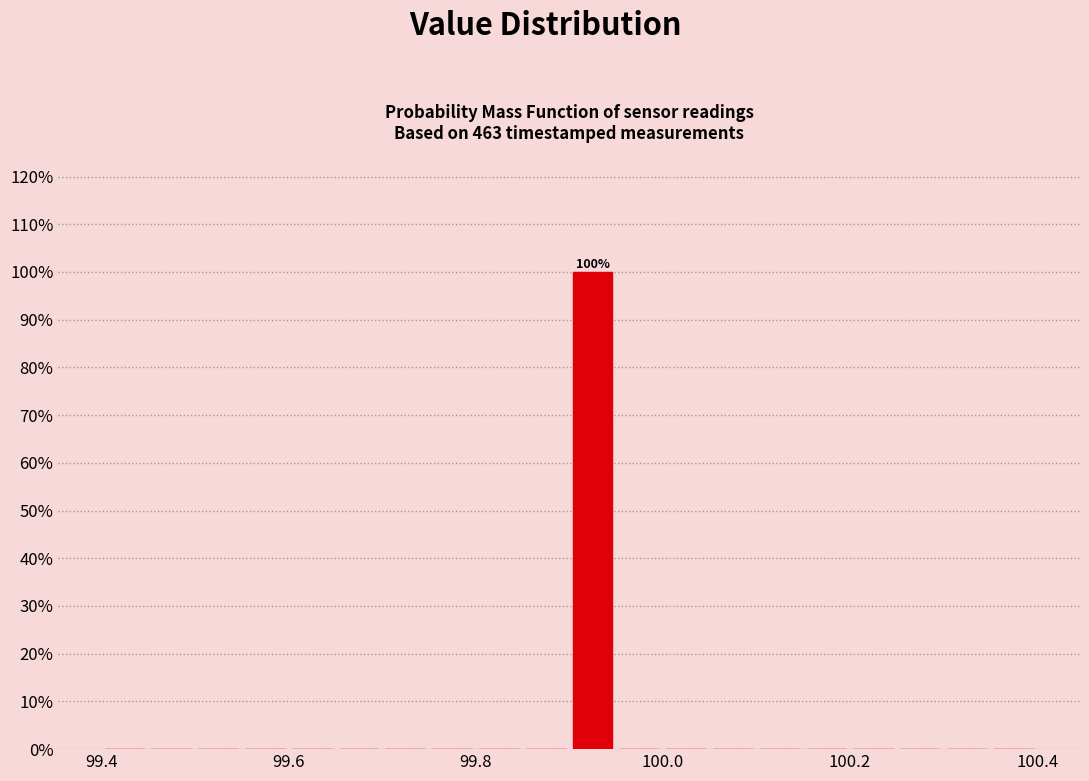

Read against the x-axis, roughly where is the centre of the tallest bar?

99.92